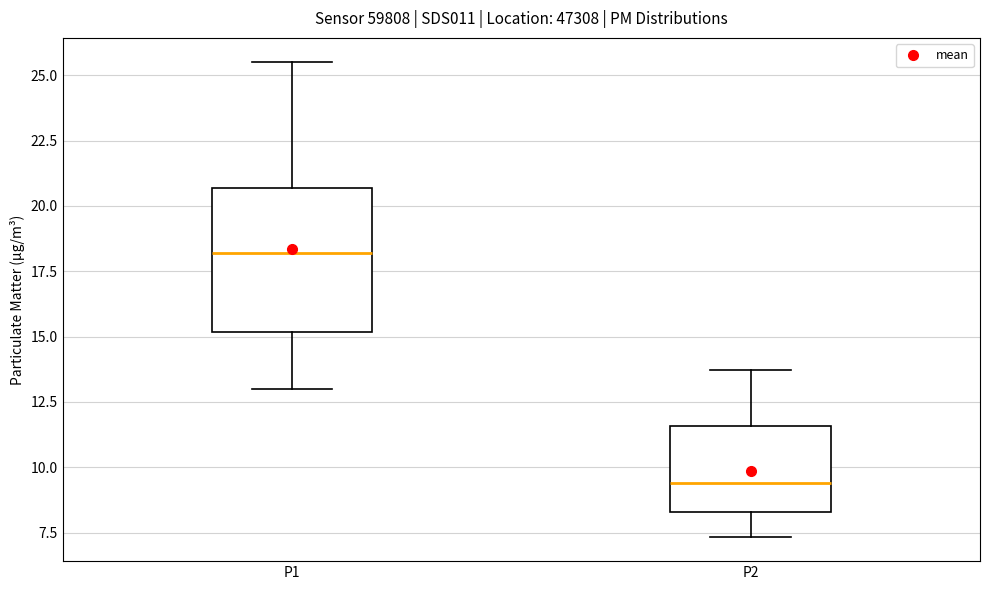

Which box is the tallest, from its lower edge to its upper edge?

P1